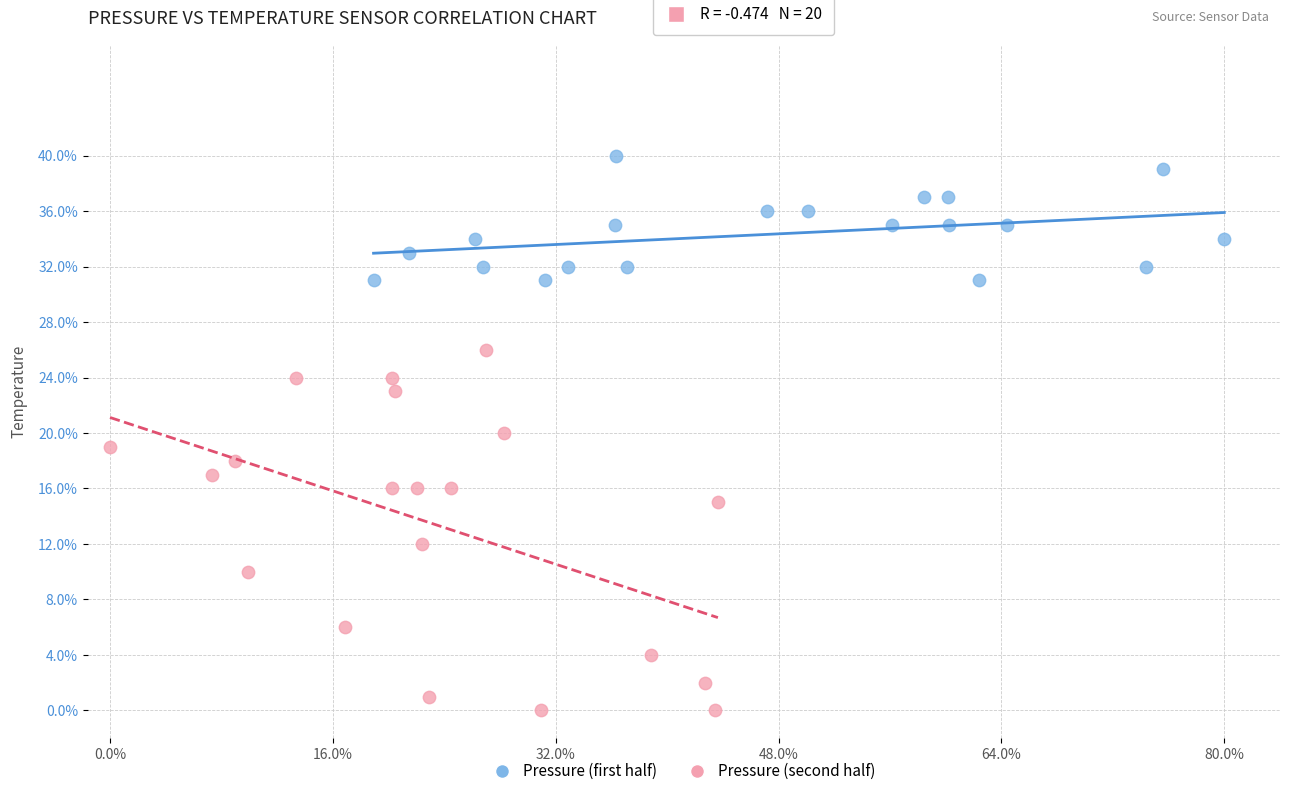

What are all the series names shown in the legend?

Pressure (first half), Pressure (second half)